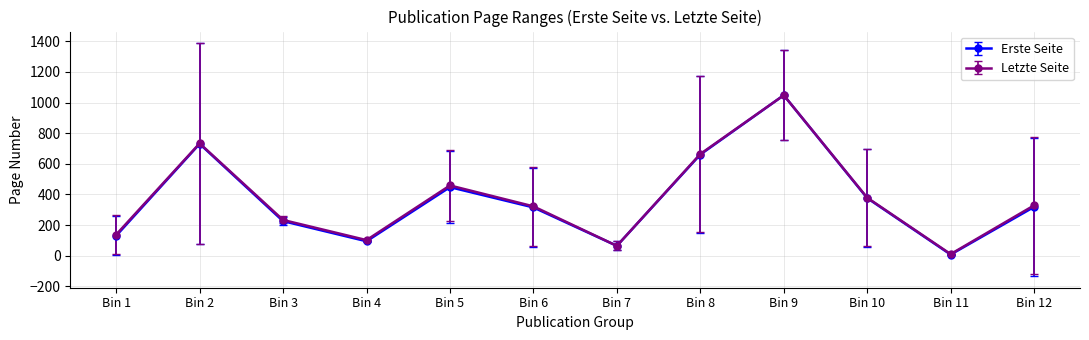

Which series has the largest range (max minus min)?

Erste Seite